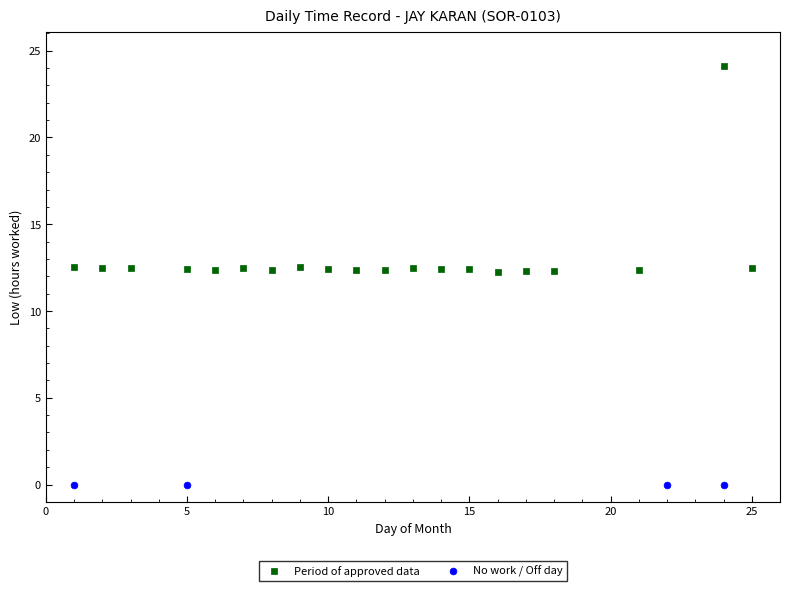

Which series contains the lowest Y value?

No work / Off day